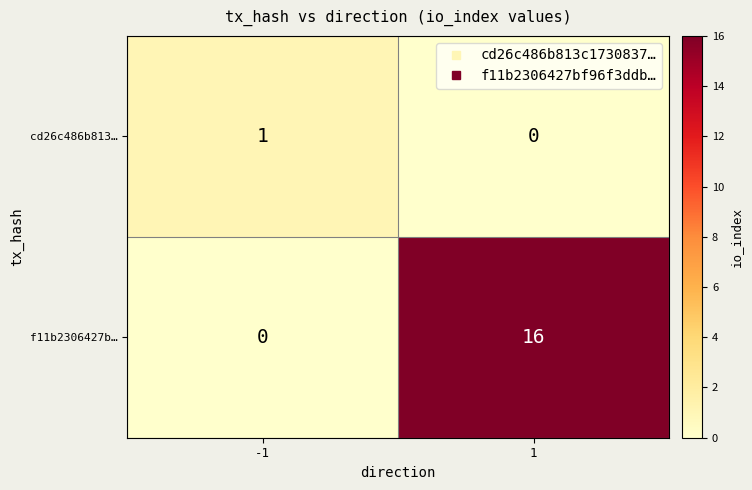

The value of cd26c486b813… at -1 is 1. True or false?

True